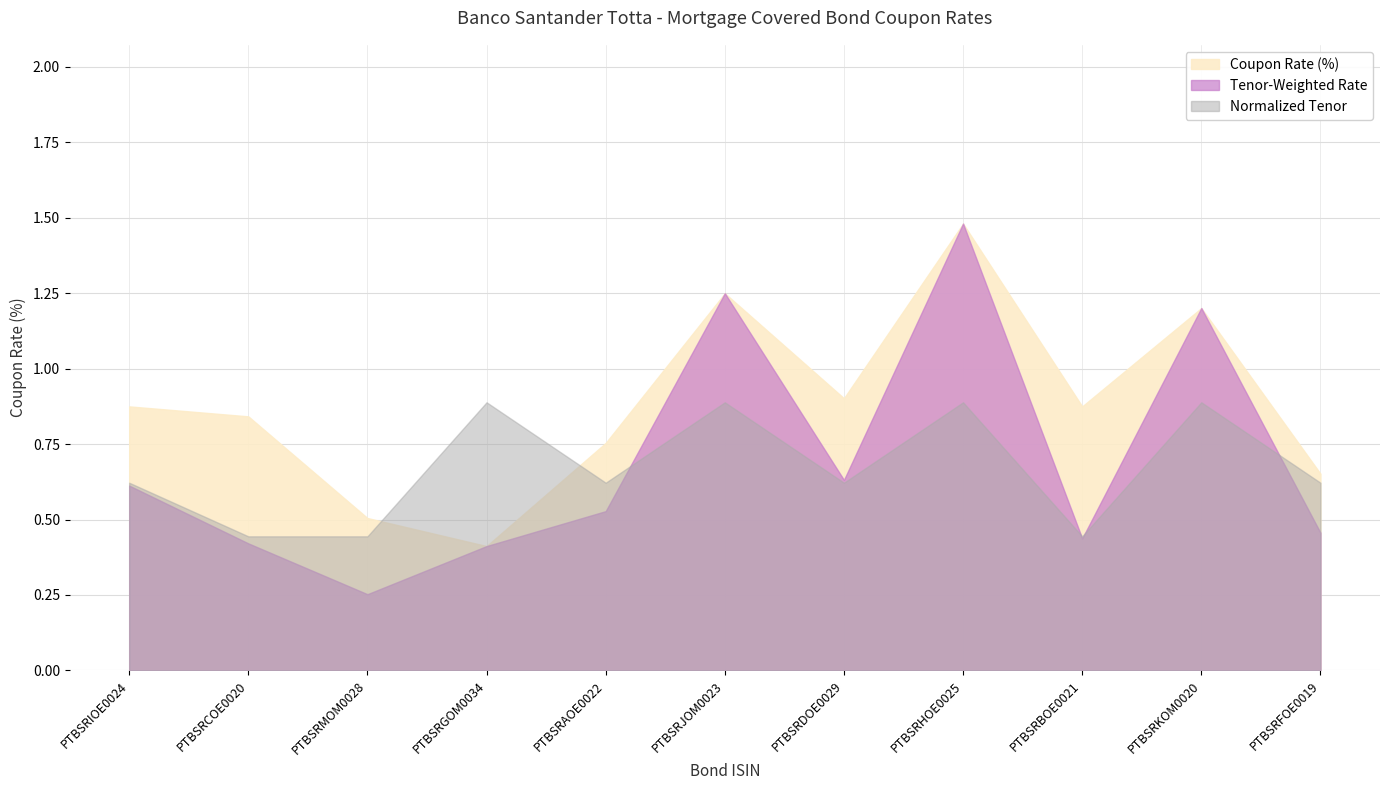

The chart shows a value of 0.9 at PTBSRBOE0021. True or false?

True